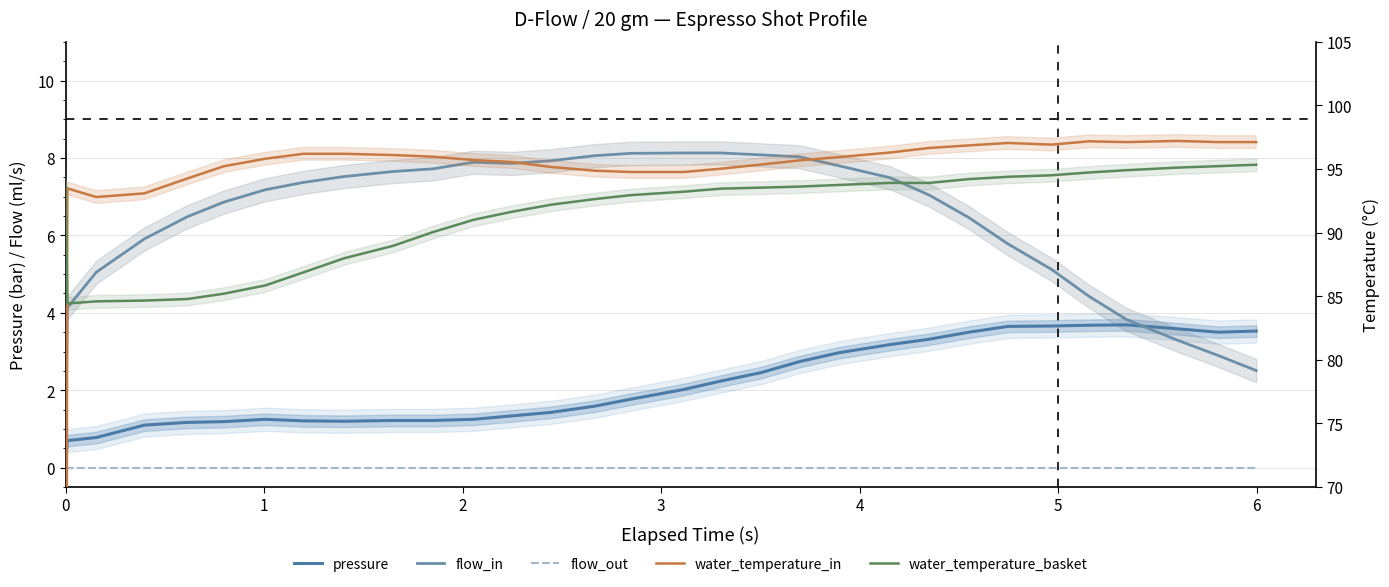

Which series has the largest total across all categories?

water_temperature_in